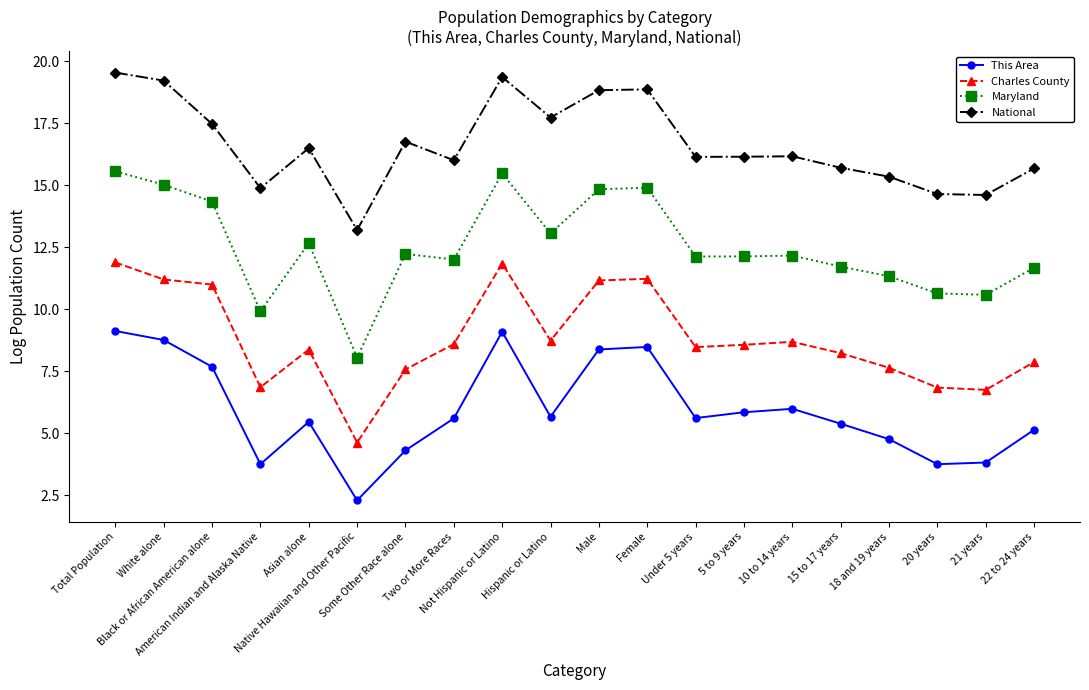

Which series has the largest range (max minus min)?

Maryland